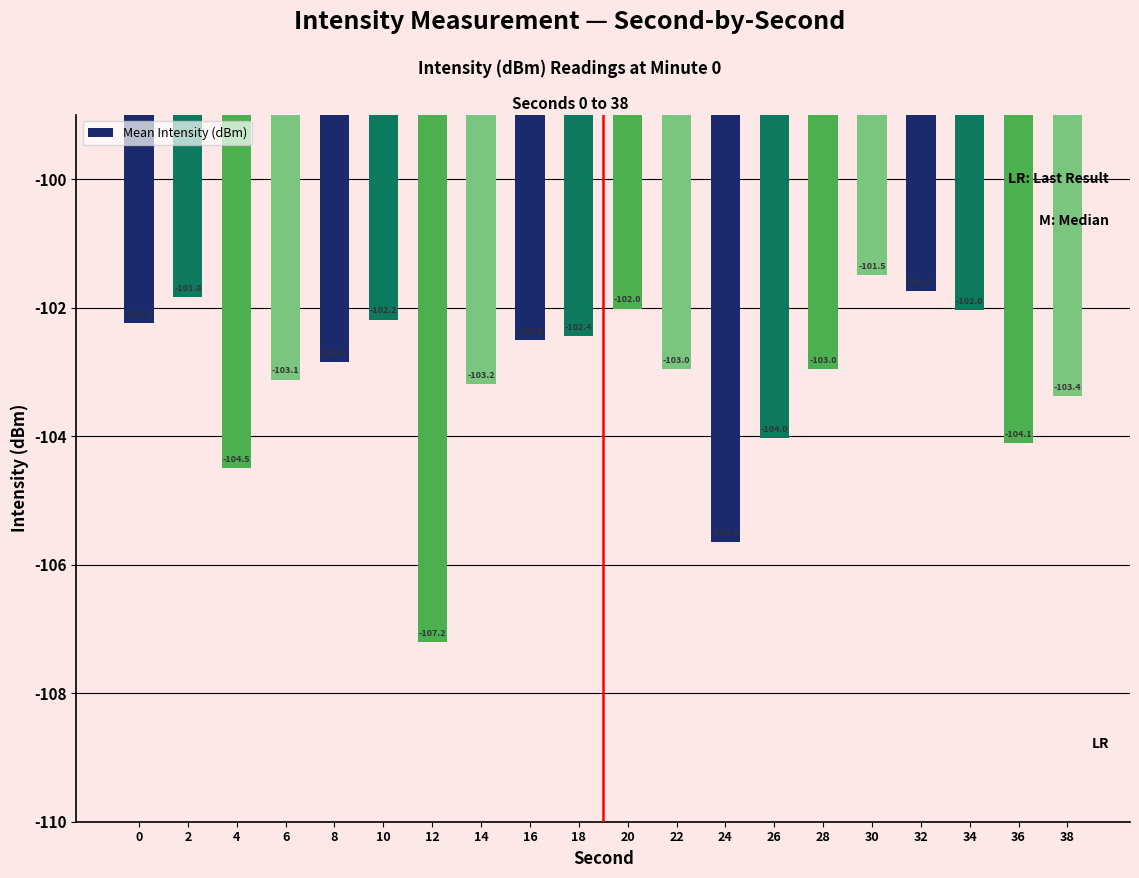

Is it true that the value at 16 is -102.5?

True